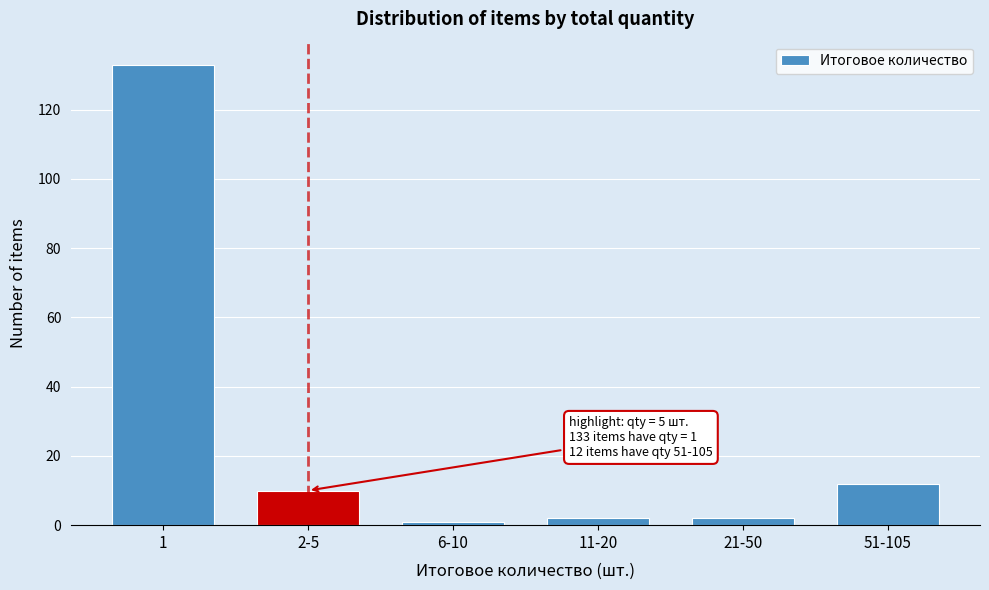

Reading right to left, extract all data points from this chart.

12	2	2	1	10	133